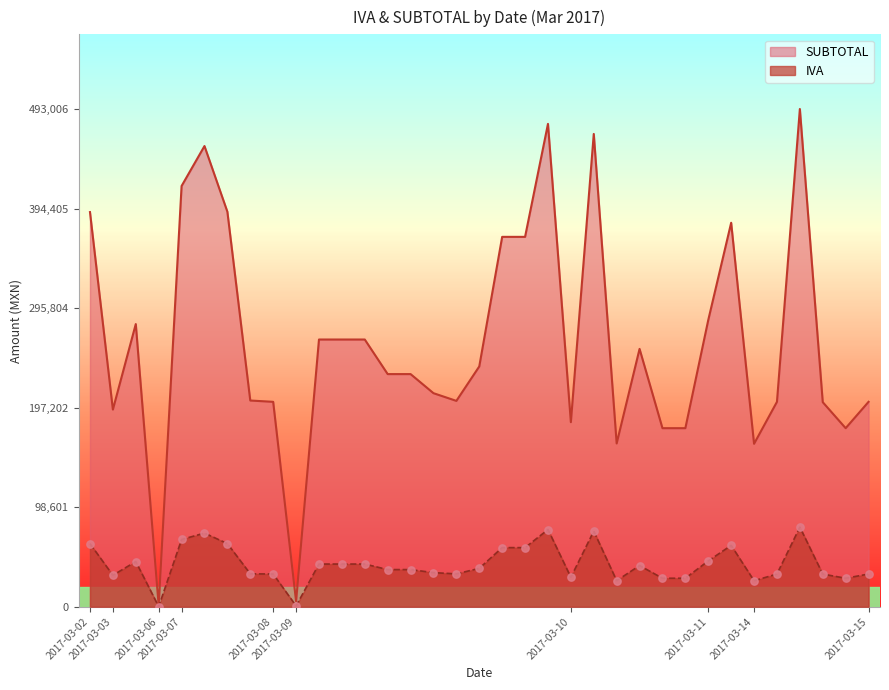

Is the value of IVA at 2017-03-09 greater than the value of SUBTOTAL at 2017-03-09?

No